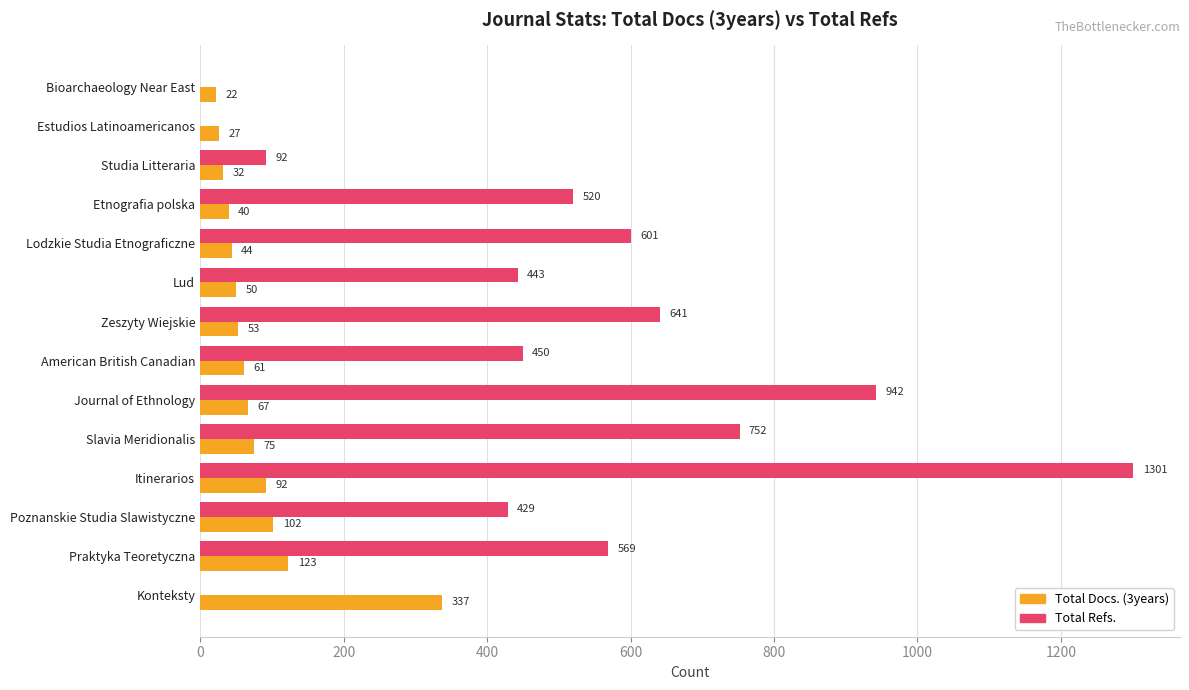

Count the number of data series in this chart.

2